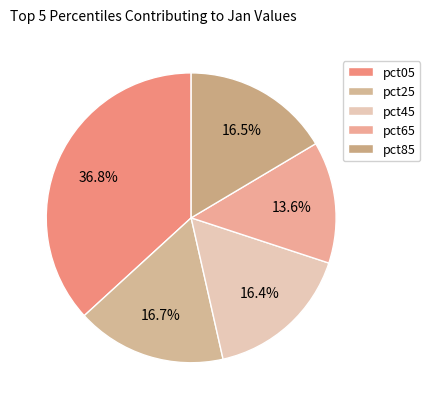

How many slices are in this pie chart?

5